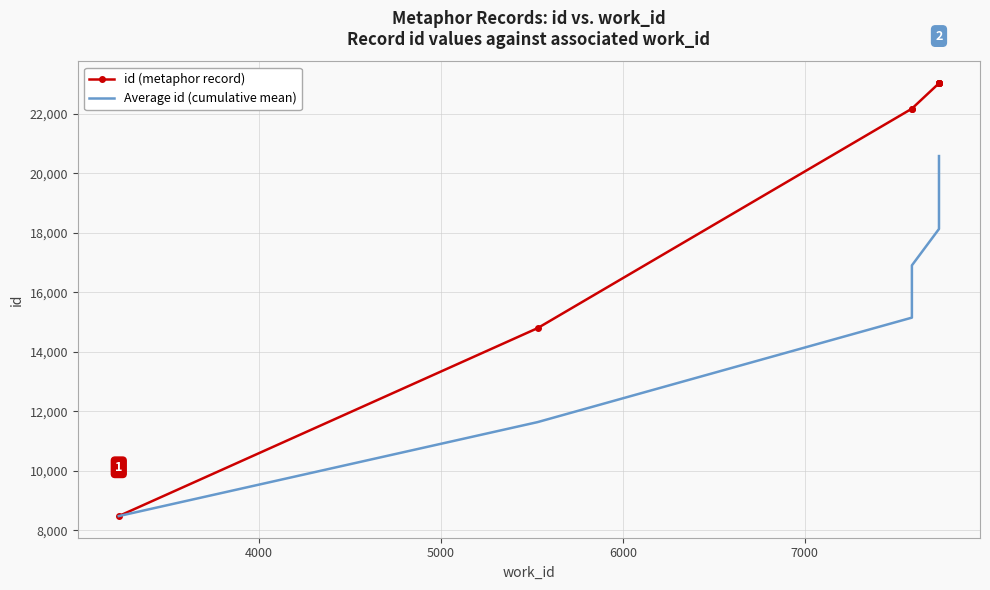

True or false: Average id (cumulative mean) and id (metaphor record) cross at least once.

False